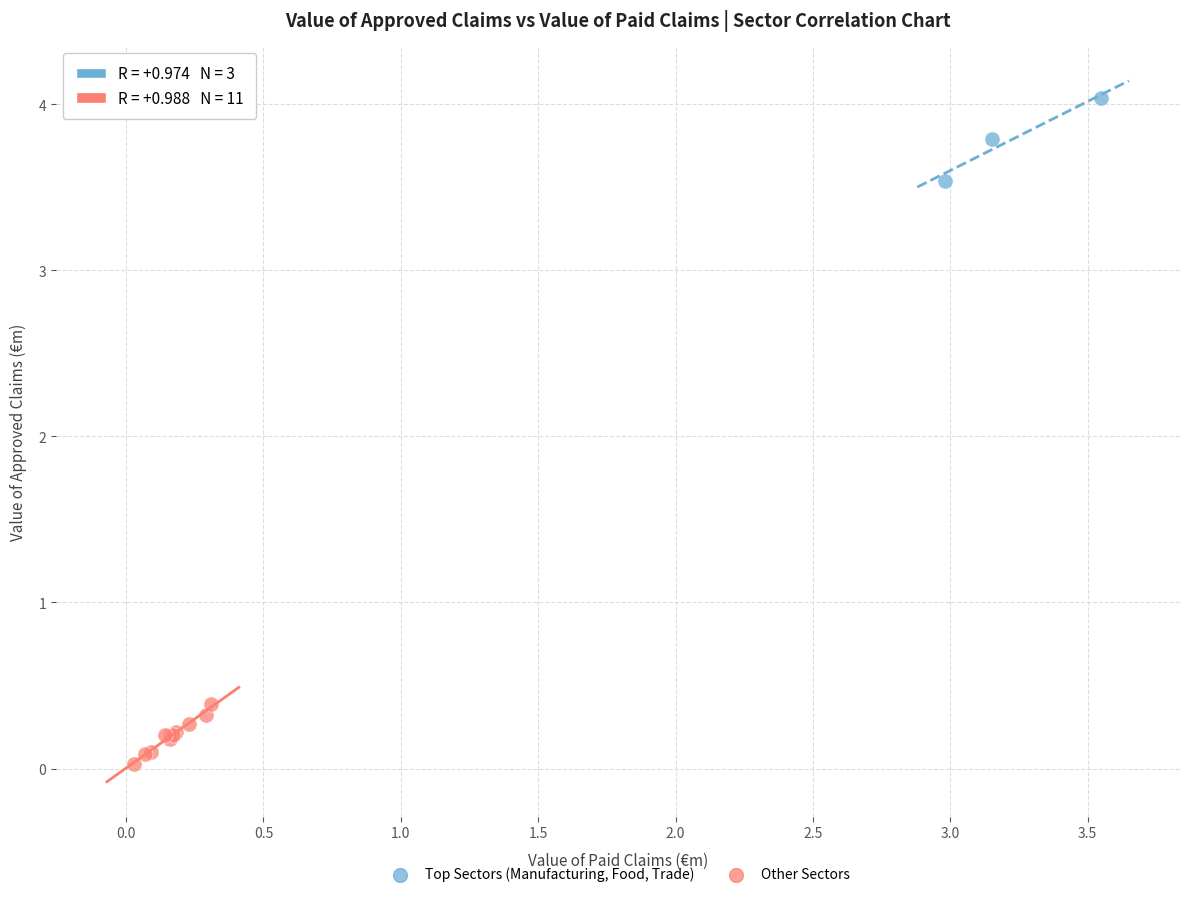

Which series reaches the maximum Y coordinate?

Top Sectors (Manufacturing, Food, Trade)